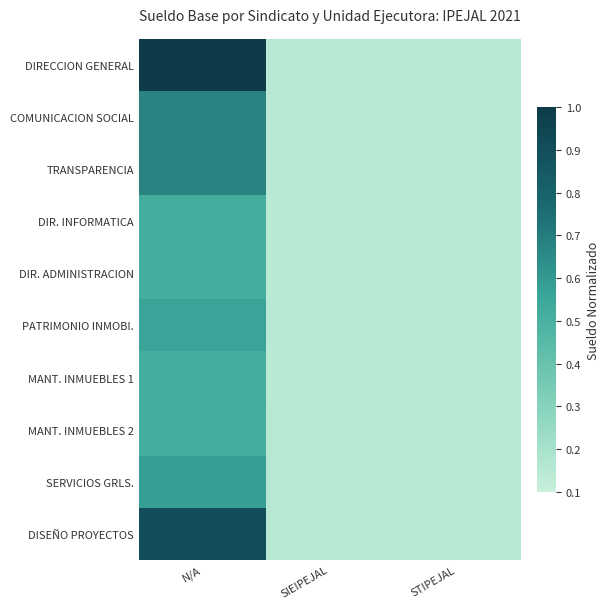

Which has a higher value, N/A or SIEIPEJAL?

N/A